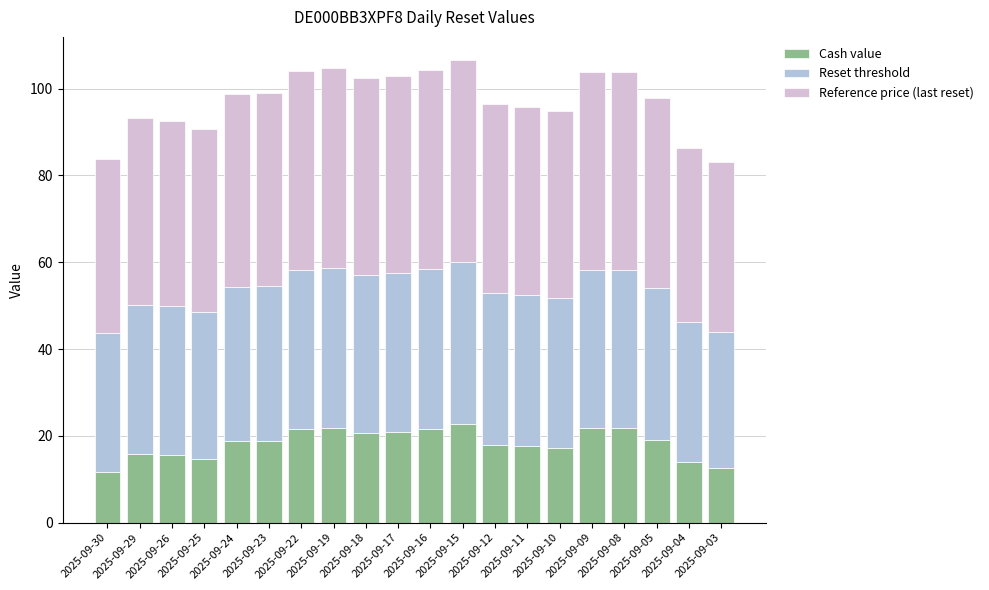

What is the maximum value for Cash value?

22.8